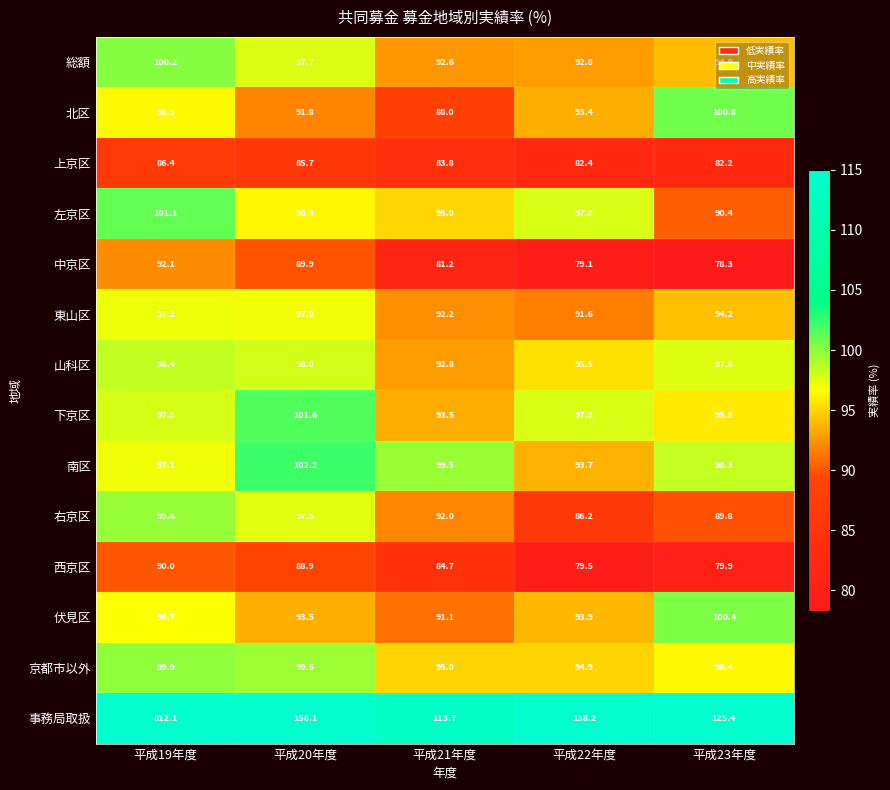

What is the spread (max minus min) of values at 平成22年度?

59.1